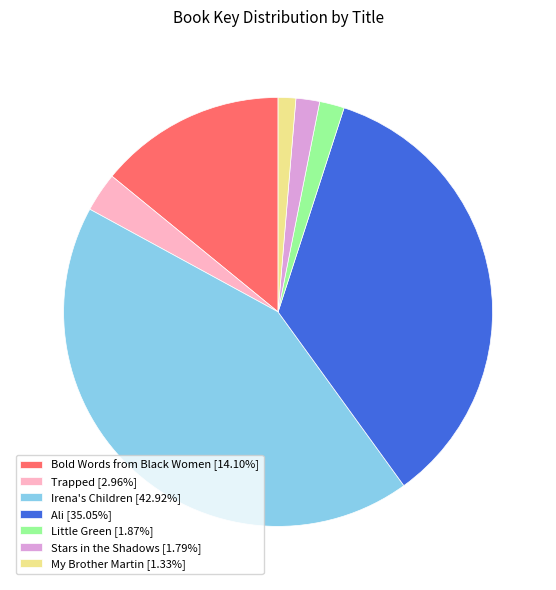

Does Little Green [1.87%] represent more than half of the total?

No